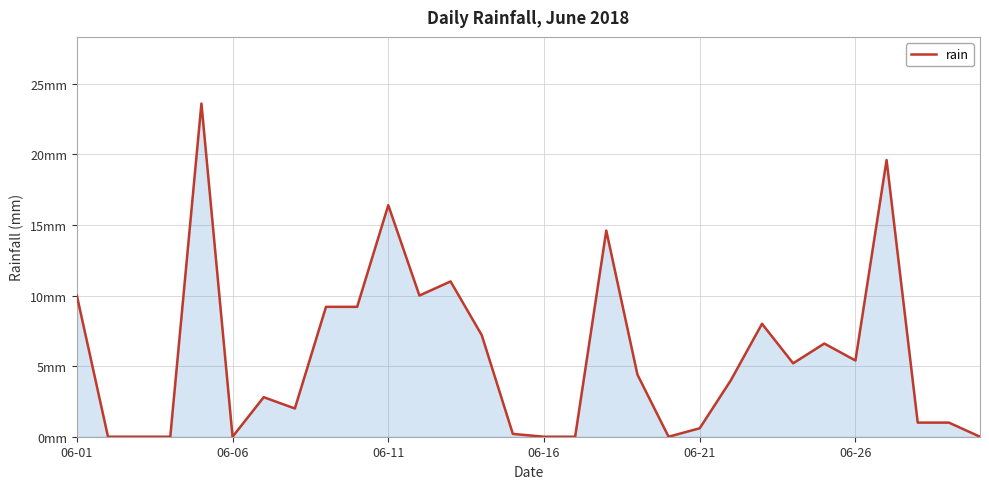

What is the sum of all values?

172.0